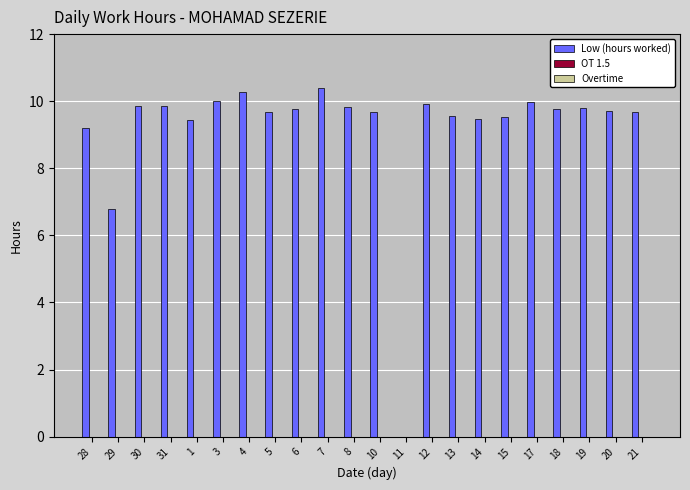

The value at 18 is 9.8. True or false?

True